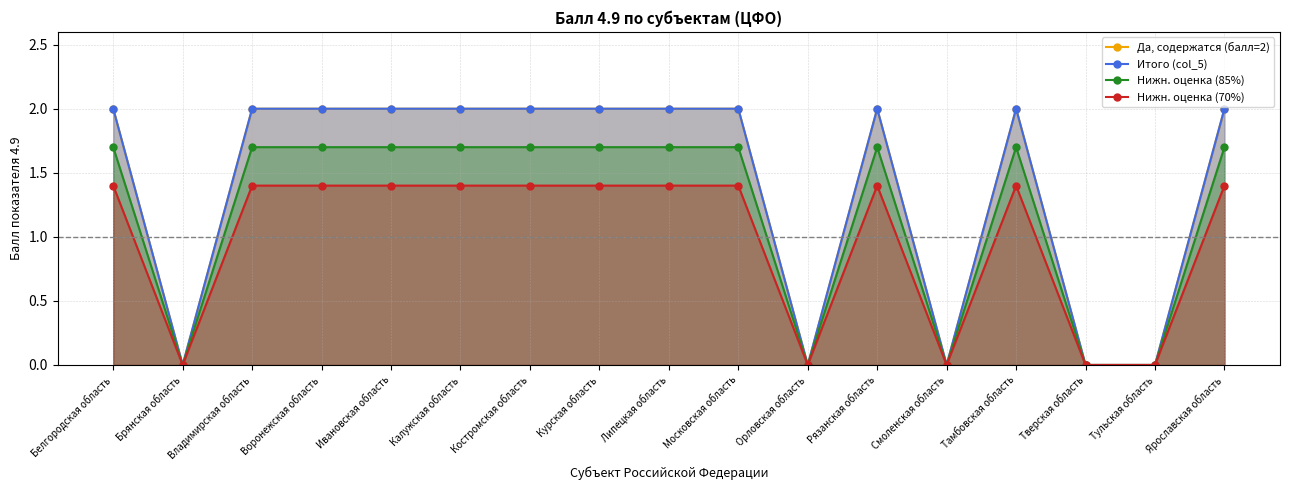

At which label does Нижн. оценка (85%) first exceed 1?

Белгородская область